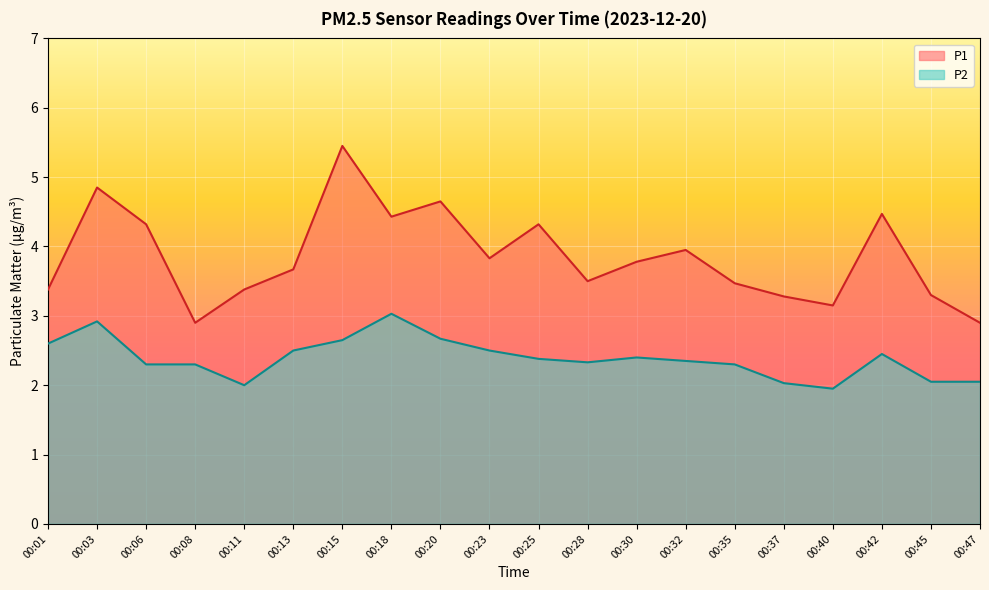

What is the value of the P2 point at the 7th from the left?

2.6